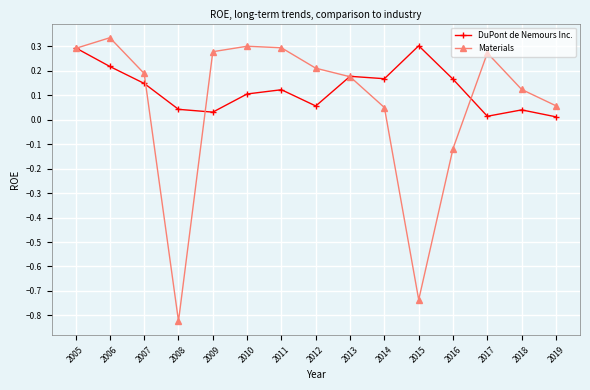

Rank the series by their average value, from highest to lowest.

DuPont de Nemours Inc., Materials